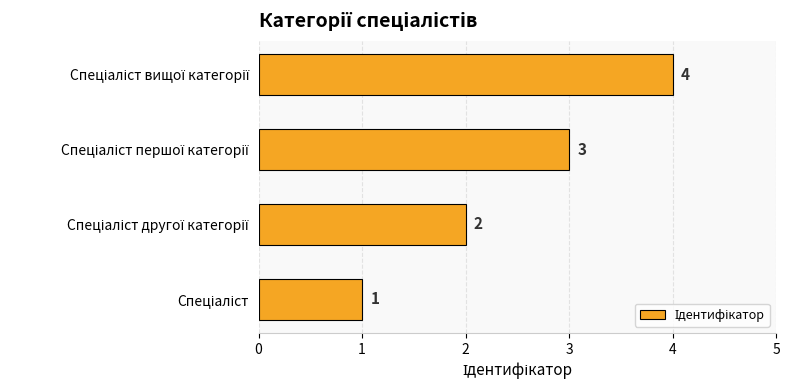

What is the difference between the maximum and minimum values?

3